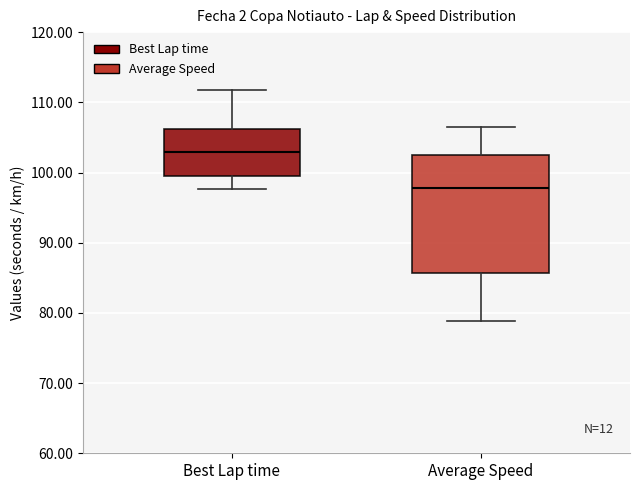

Where is the lower edge of the box for Average Speed on the y-axis? The values are not printed on the chart, so give them approximately, as read against the axis.

86